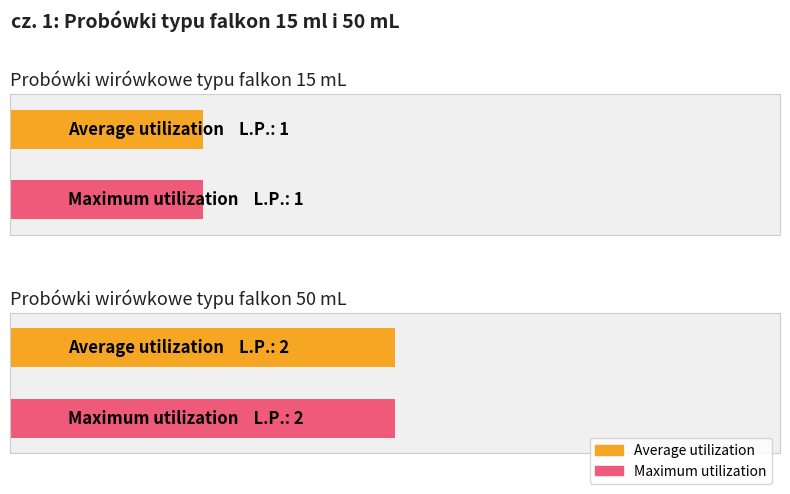

What is the value of the Average utilization bar at the 2nd from the left?

10